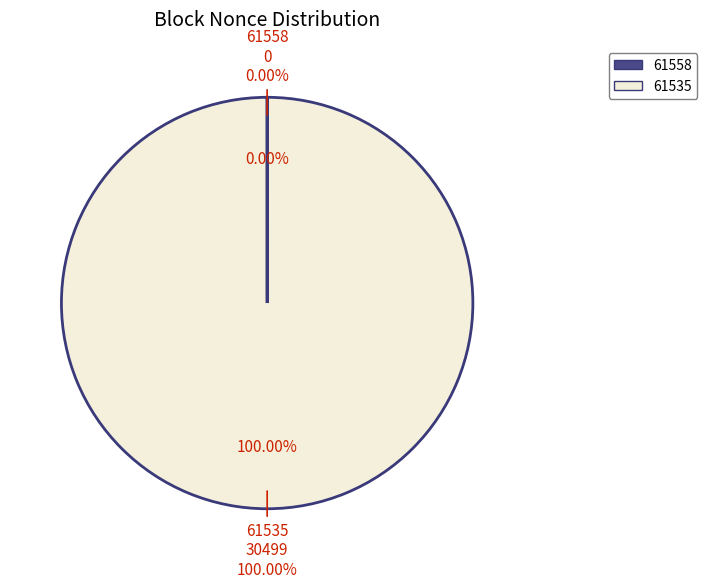

Count the number of slices in the pie.

2